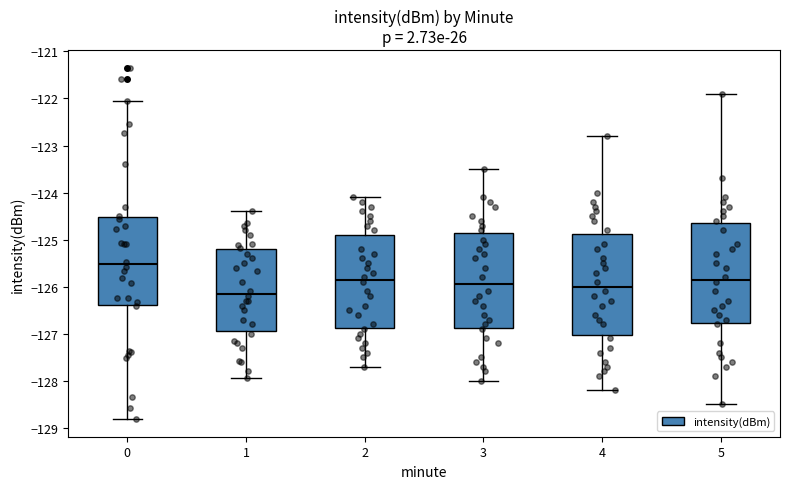

Reading left to right, transcribe this box plot: for each box, give where its median line is, the range the box spans, and where its two whiskers end, as read against the y-axis. The values are not printed on the chart, so give them approximately, as read against the axis.

0: median -125.5, box -126.4 to -124.5, whiskers -128.8 to -122.1
1: median -126.1, box -126.9 to -125.2, whiskers -127.9 to -124.4
2: median -125.8, box -126.9 to -124.9, whiskers -127.7 to -124.1
3: median -125.9, box -126.9 to -124.8, whiskers -128.0 to -123.5
4: median -126.0, box -127.0 to -124.9, whiskers -128.2 to -122.8
5: median -125.8, box -126.8 to -124.6, whiskers -128.5 to -121.9